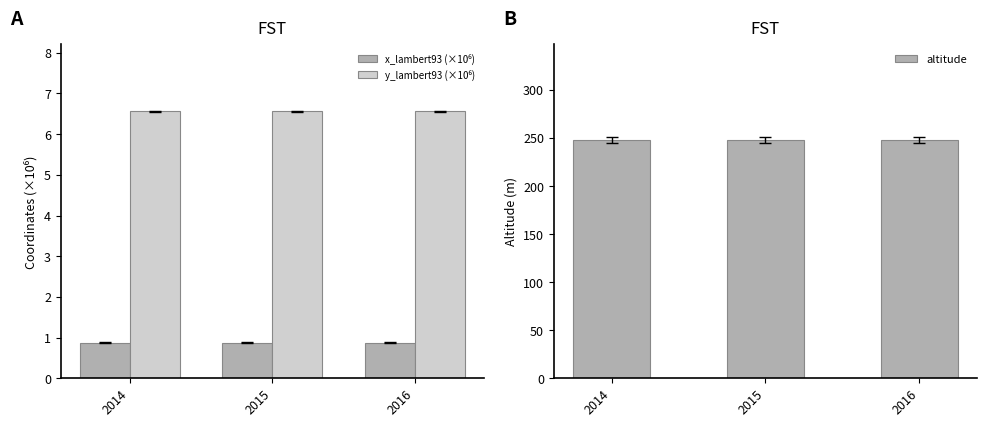

What is the greatest value displayed?

248.0